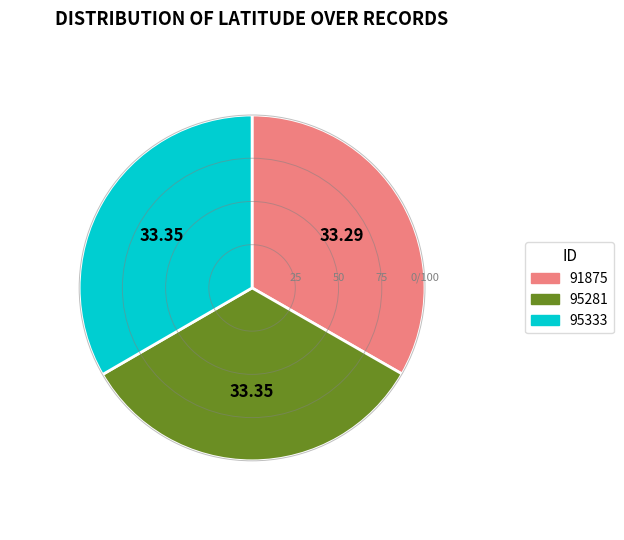

True or false: 91875 accounts for 33% of the total.

True